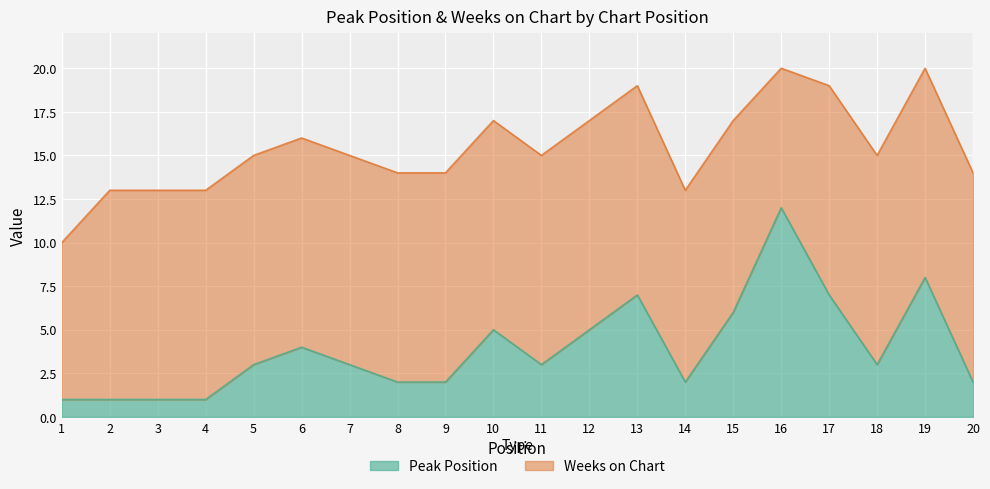

Is it true that the value at 2 is 2?

False